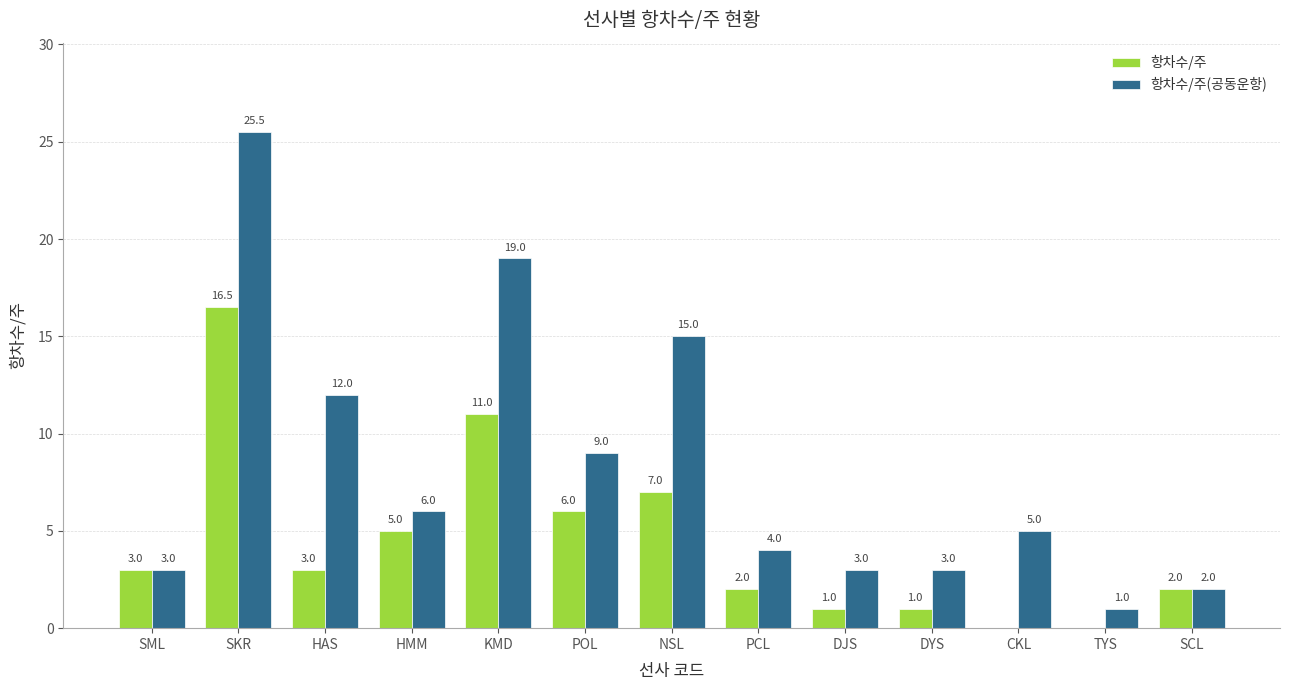

Where does the 항차수/주(공동운항) series first go above 5?

SKR